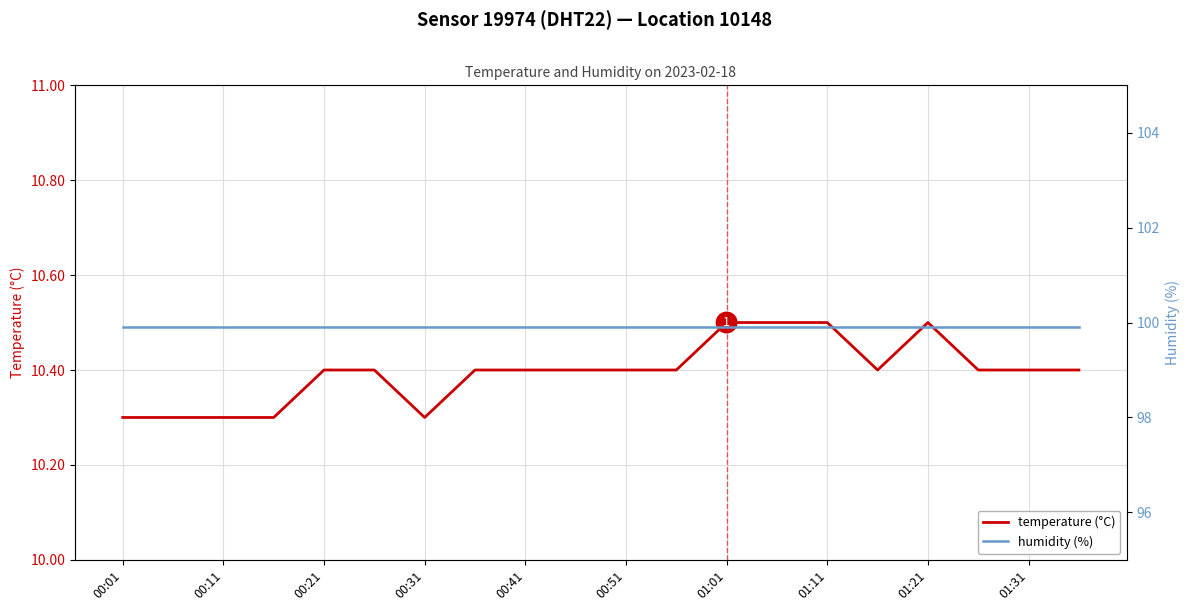

What is the spread (max minus min) of values at 00:01?

89.6